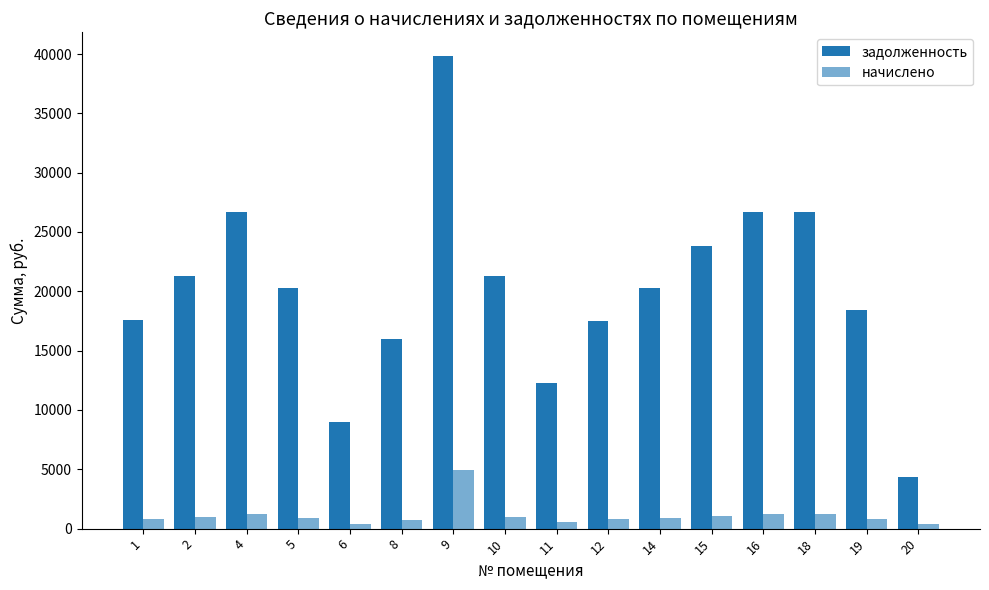

How many groups of bars are there?

16